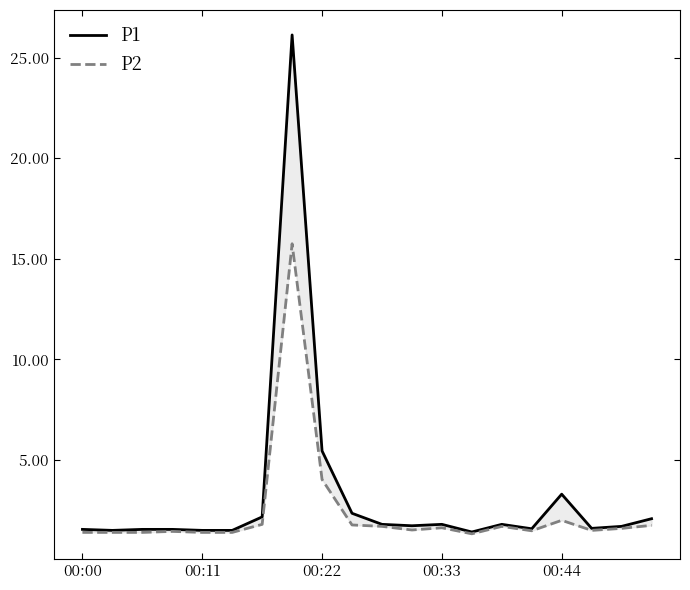

The value of P1 at 19 is 2.1. True or false?

True